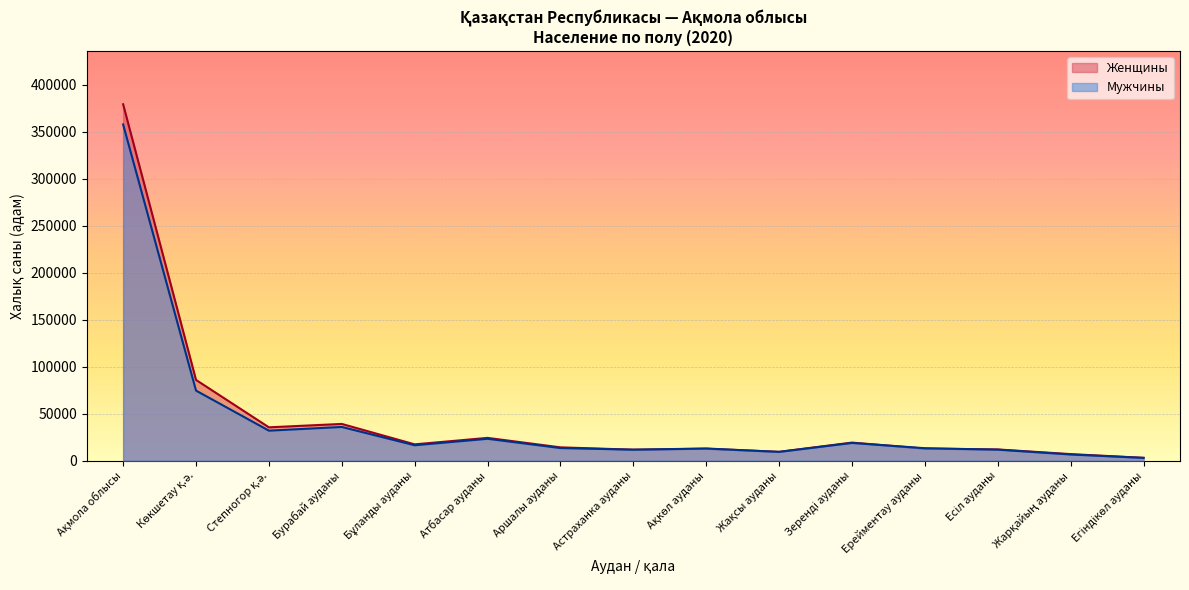

What is the difference between the maximum and second lowest values in the Мужчины series?

351037